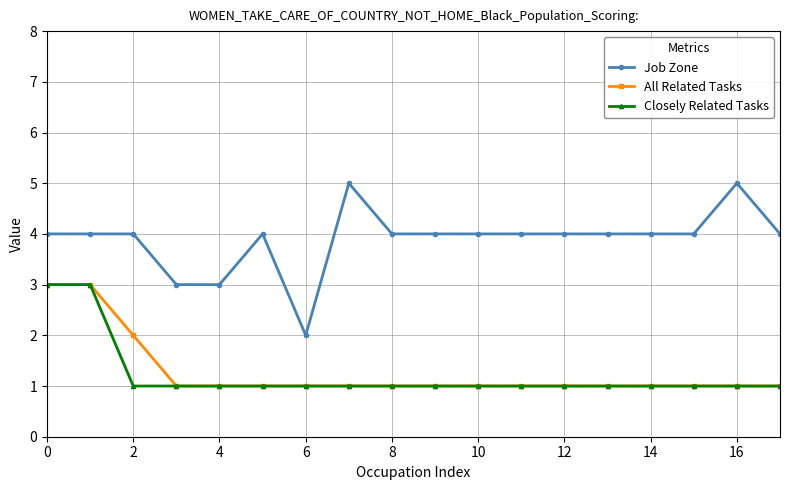

True or false: Closely Related Tasks and Job Zone cross at least once.

False